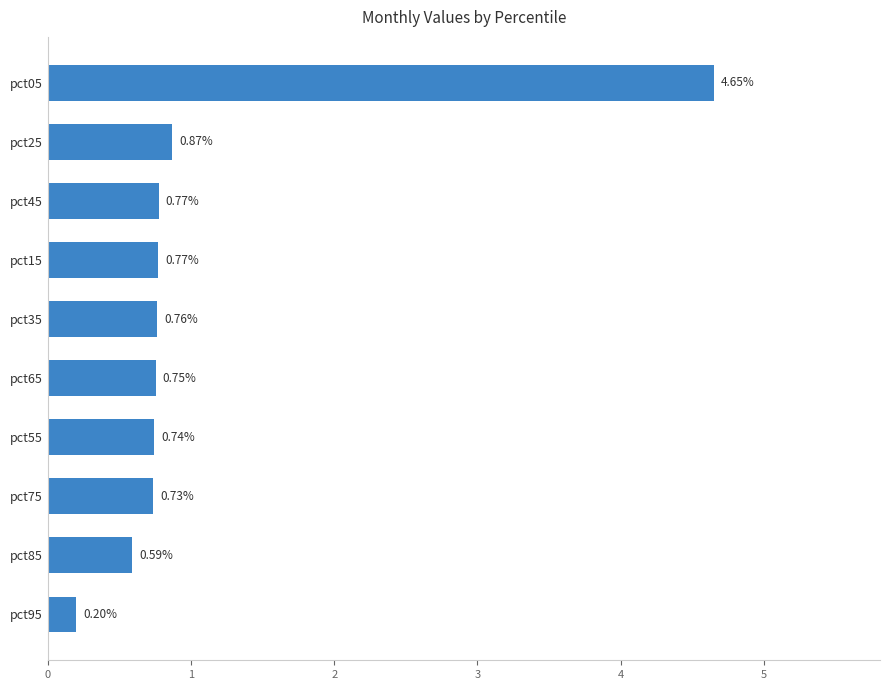

What is the average value?

1.1